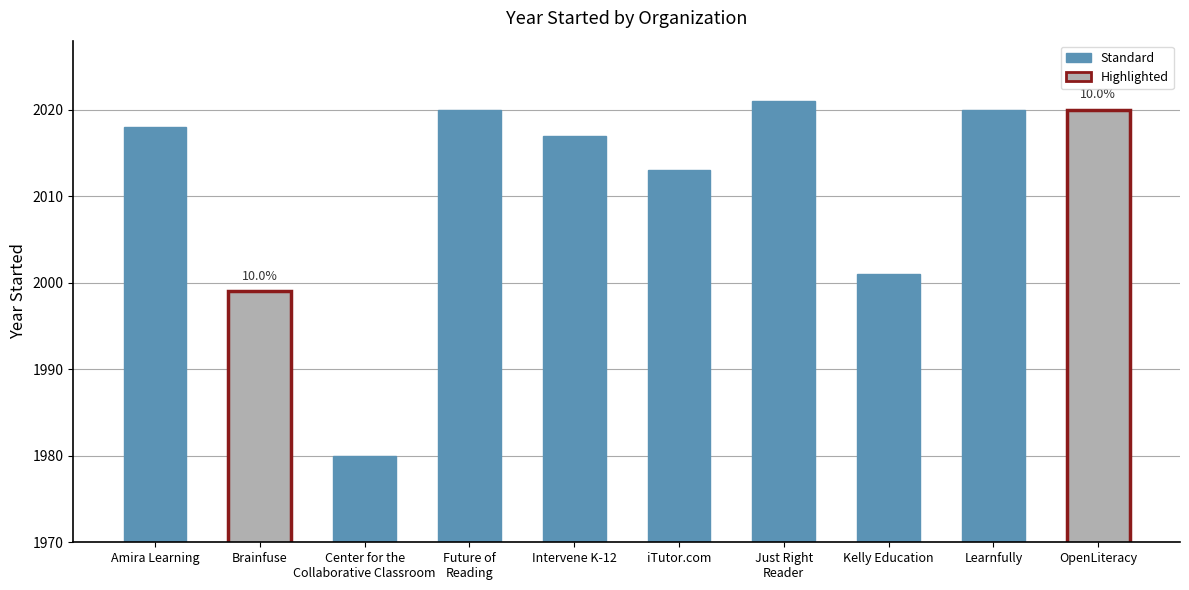

What is the minimum value shown in the chart?

1980